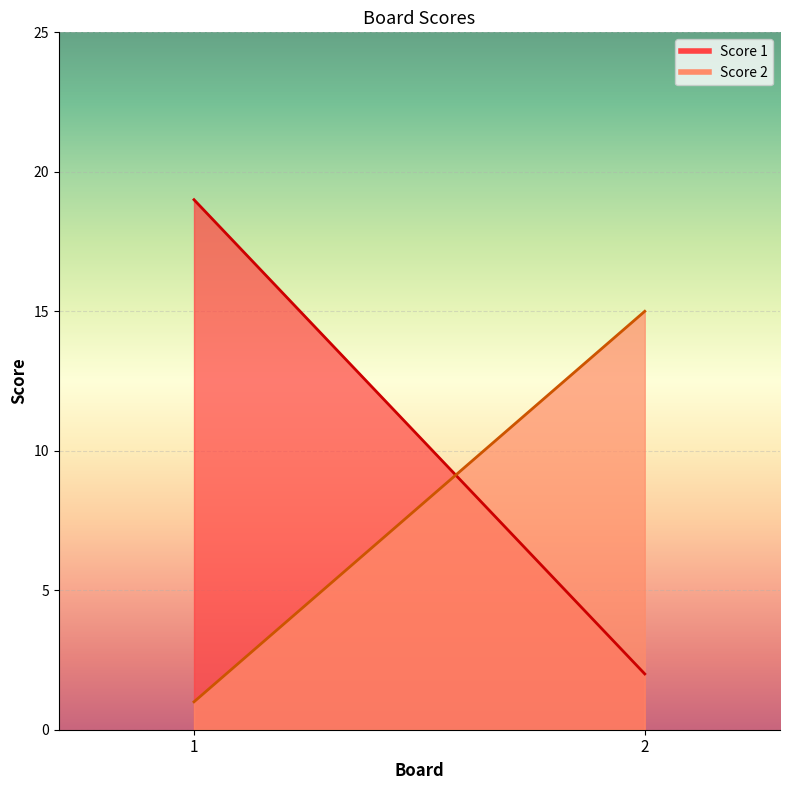

True or false: Score 1 has a value of 4 at 2.

False